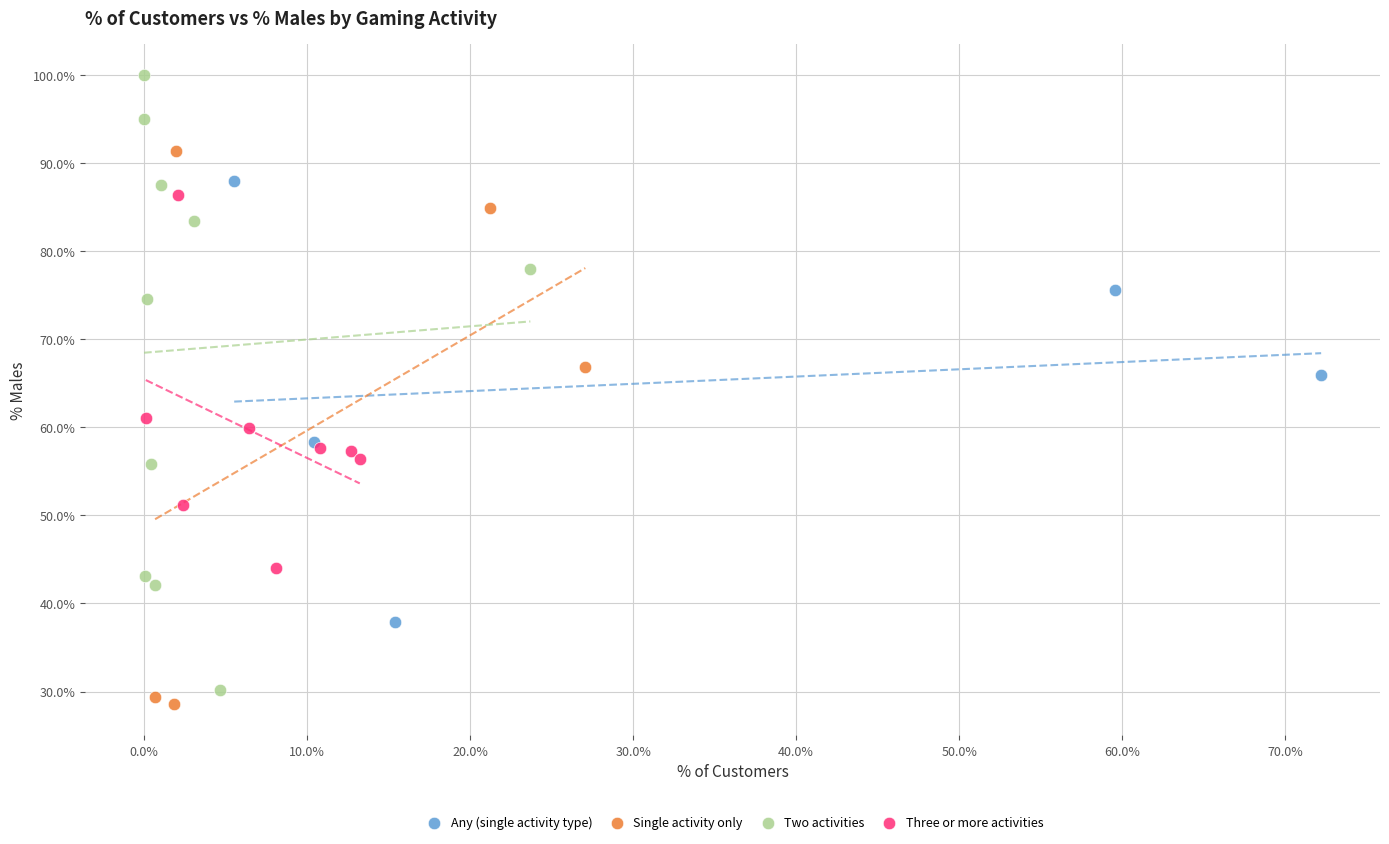

Which series has the largest Y range (max minus min)?

Two activities